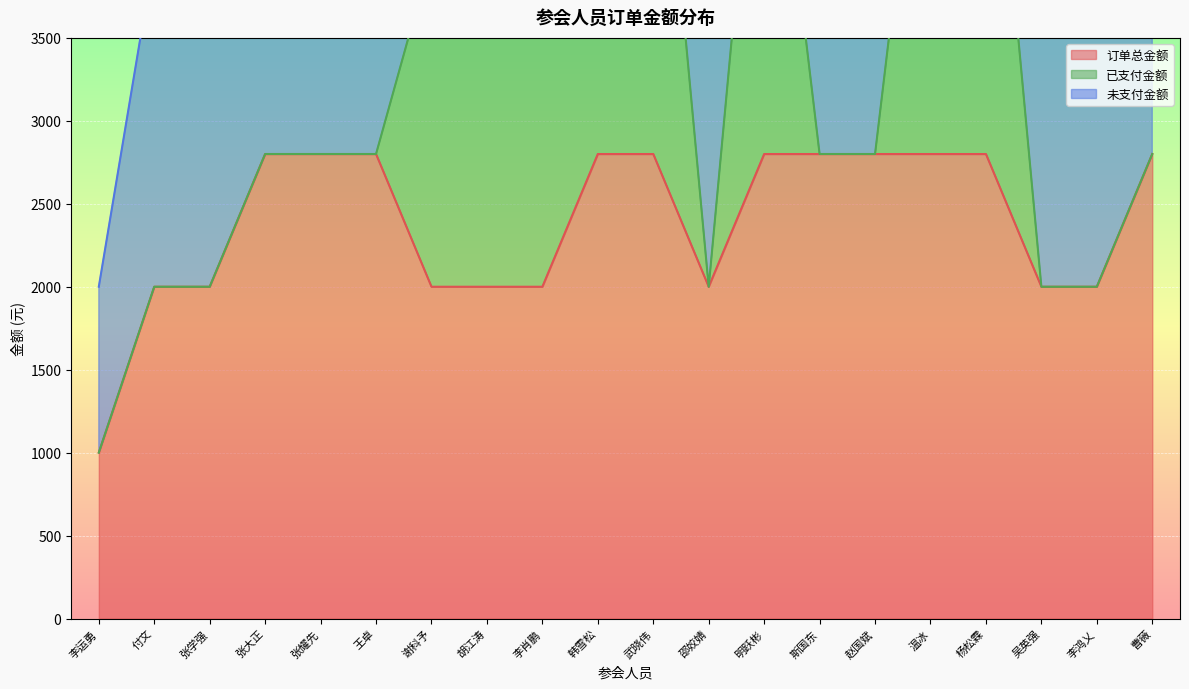

How many lines are shown in the chart?

3